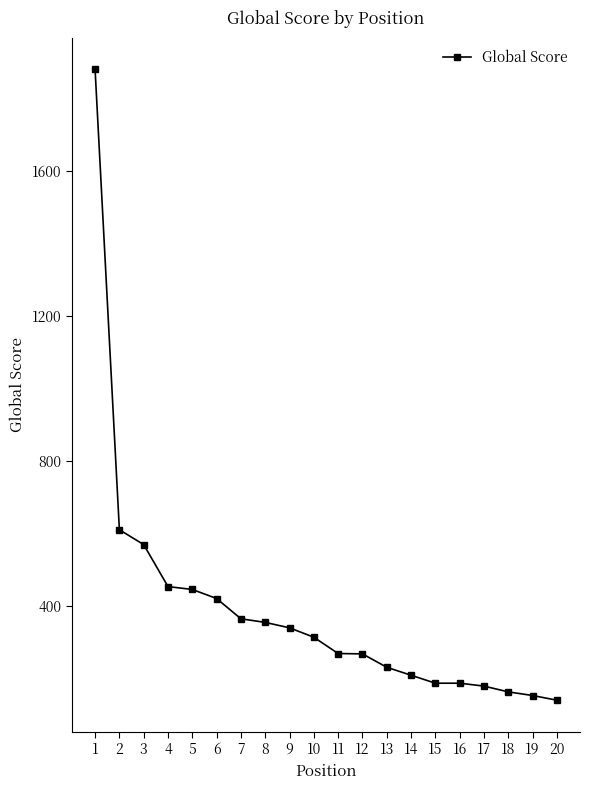

What is the average value?

386